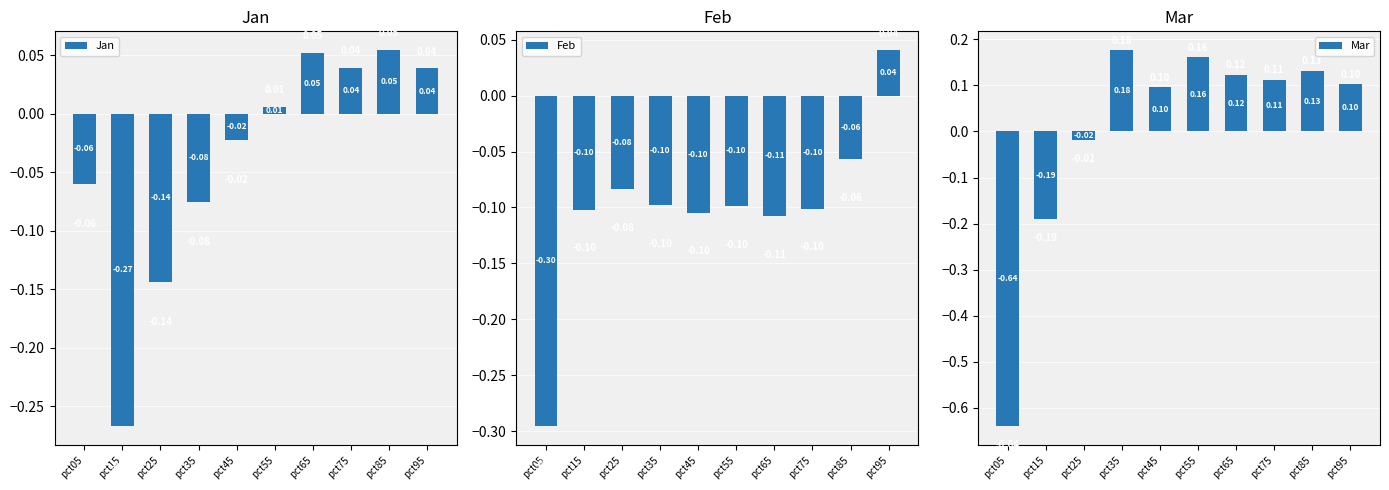

The value of Feb at pct25 is -0.1. True or false?

False